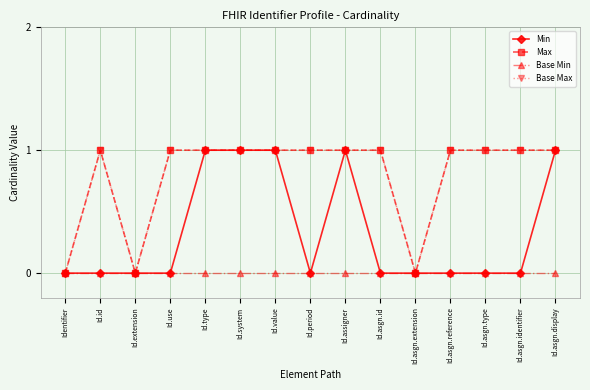

At Id.asgn.type, list the series in order from largest to smallest.

Max, Base Max, Min, Base Min